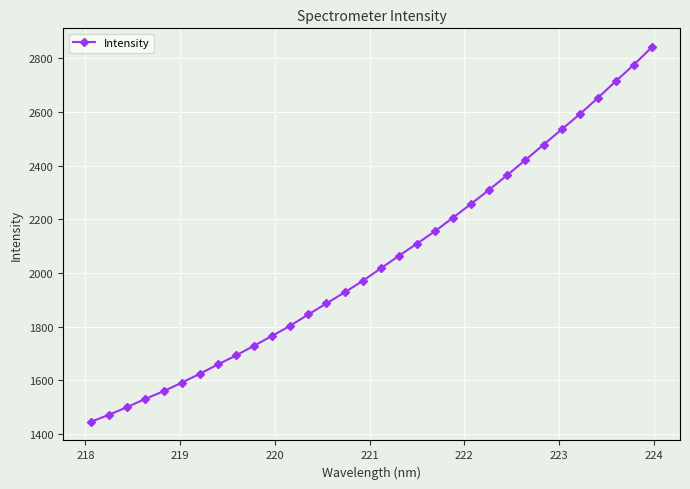

True or false: there are more than 2 points higher than both neighbors.

False